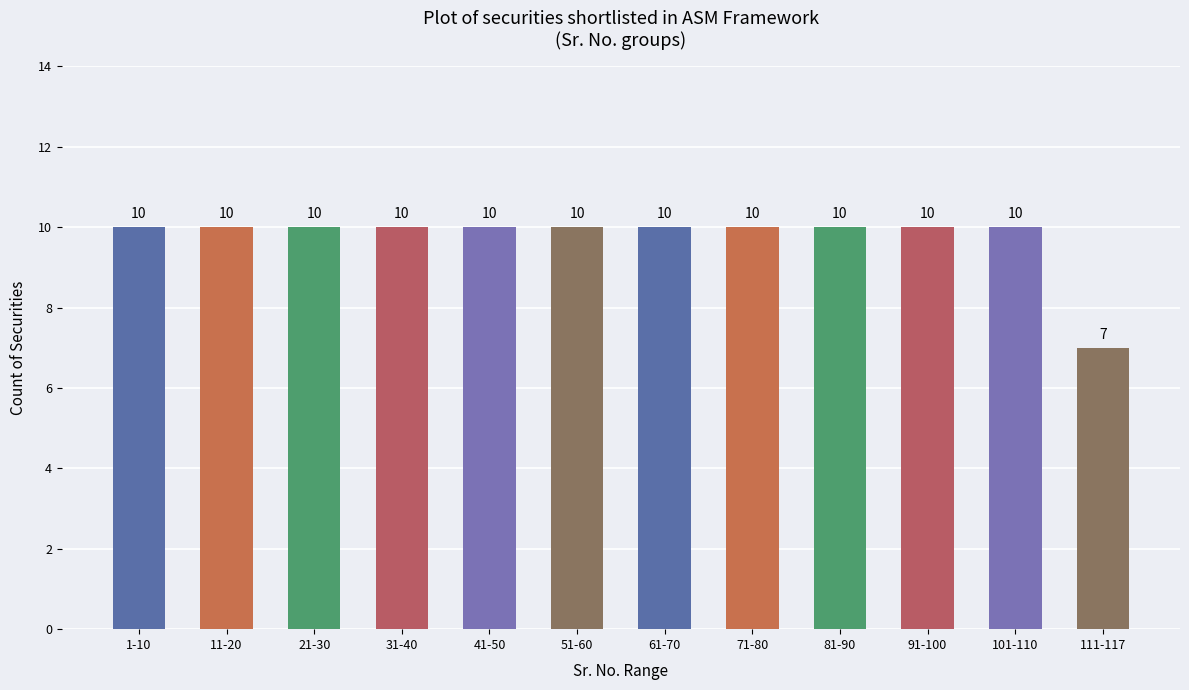

How many values are below 10?

1